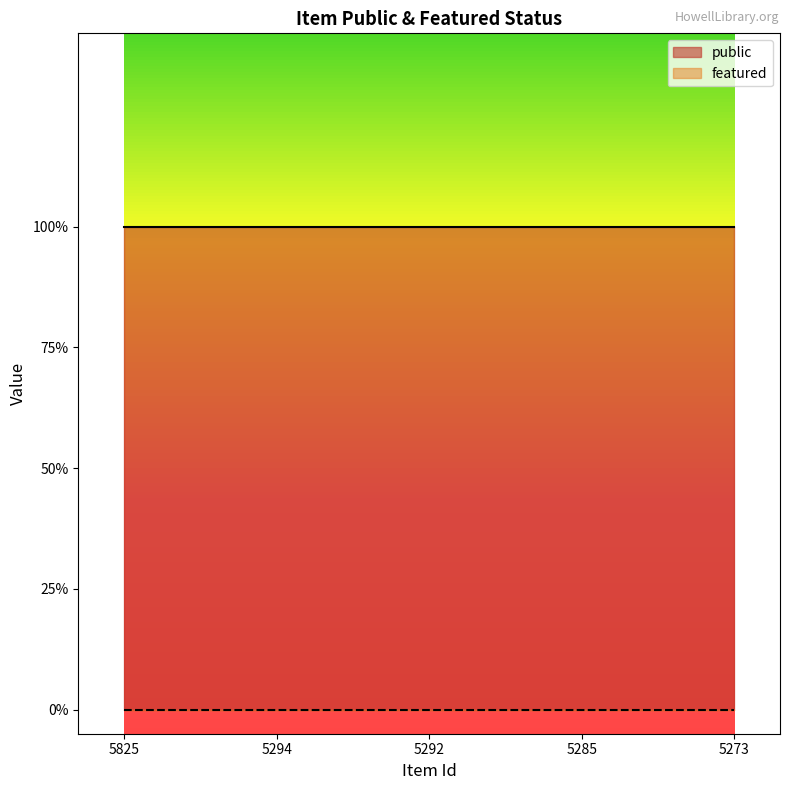

What is the total value across all series at 5294?

1